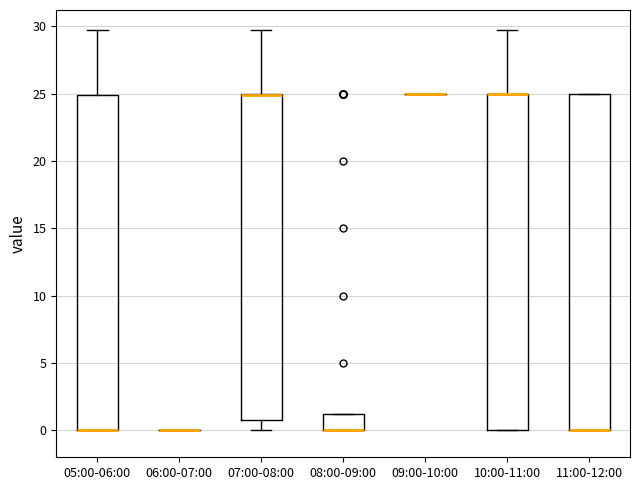

Reading left to right, transcribe this box plot: for each box, give where its median line is, the range the box spans, and where its two whiskers end, as read against the y-axis. The values are not printed on the chart, so give them approximately, as read against the axis.

05:00-06:00: median 0.0 (drawn on the box's lower edge), box 0.0 to 25.0, whiskers 0.0 to 29.5
06:00-07:00: box collapsed to a line at 0.0, whiskers 0.0 to 0.0
07:00-08:00: median 25.0 (drawn on the box's upper edge), box 1.0 to 25.0, whiskers 0.0 to 29.5
08:00-09:00: median 0.0 (drawn on the box's lower edge), box 0.0 to 1.5, whiskers 0.0 to 1.5
09:00-10:00: box collapsed to a line at 25.0, whiskers 25.0 to 25.0
10:00-11:00: median 25.0 (drawn on the box's upper edge), box 0.0 to 25.0, whiskers 0.0 to 29.5
11:00-12:00: median 0.0 (drawn on the box's lower edge), box 0.0 to 25.0, whiskers 0.0 to 25.0